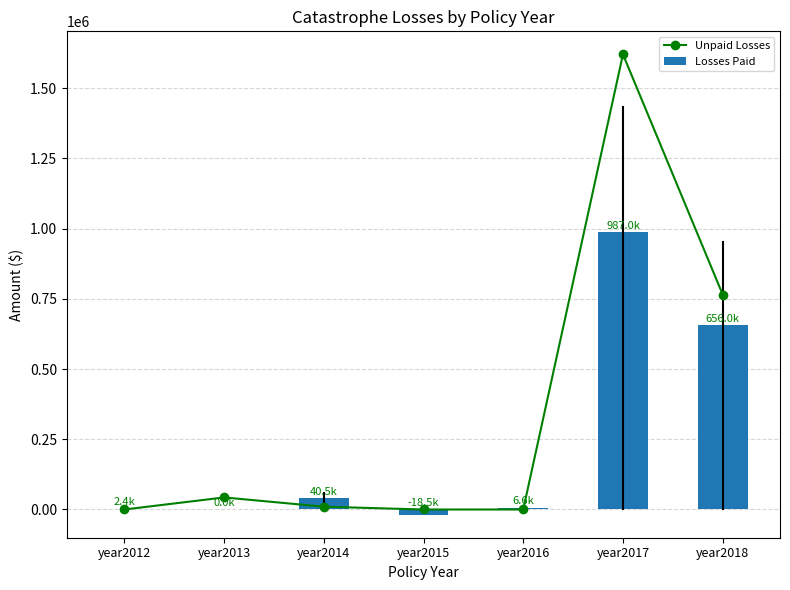

What is the average value of the Losses Paid series?

239135.1